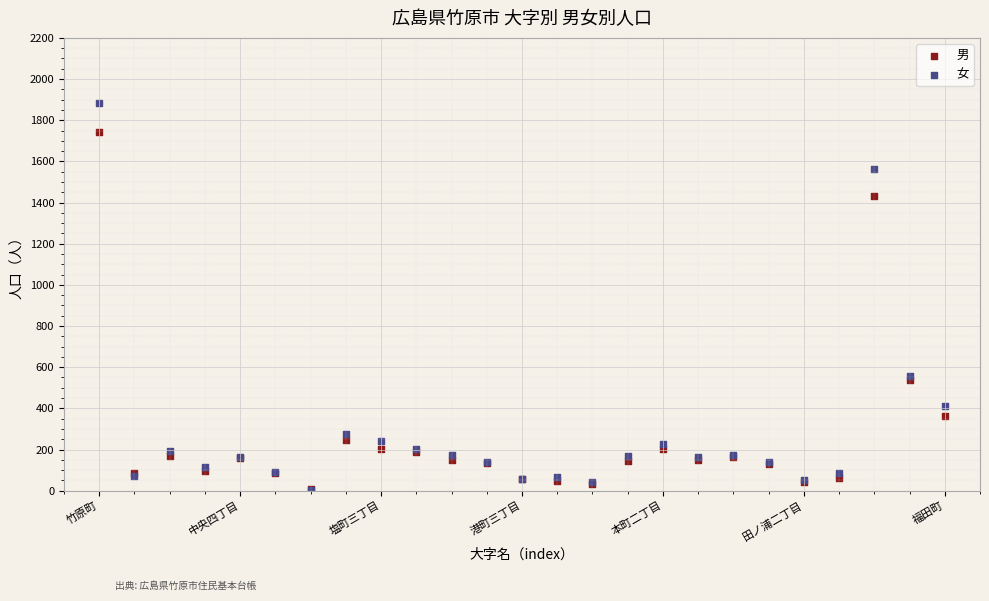

Which series has the widest spread of Y values?

女